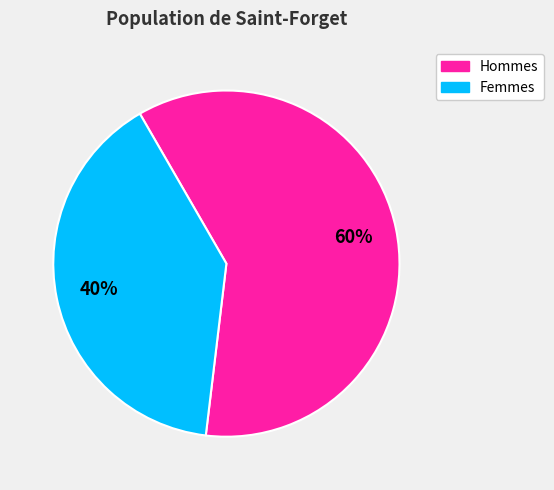

Is there any slice that represents more than half of the pie?

Yes